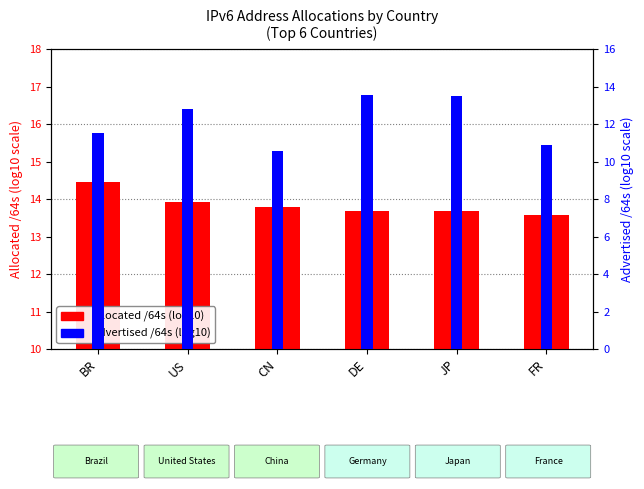

What is the value of the Advertised /64s (log10) bar at the 2nd from the left?

12.8